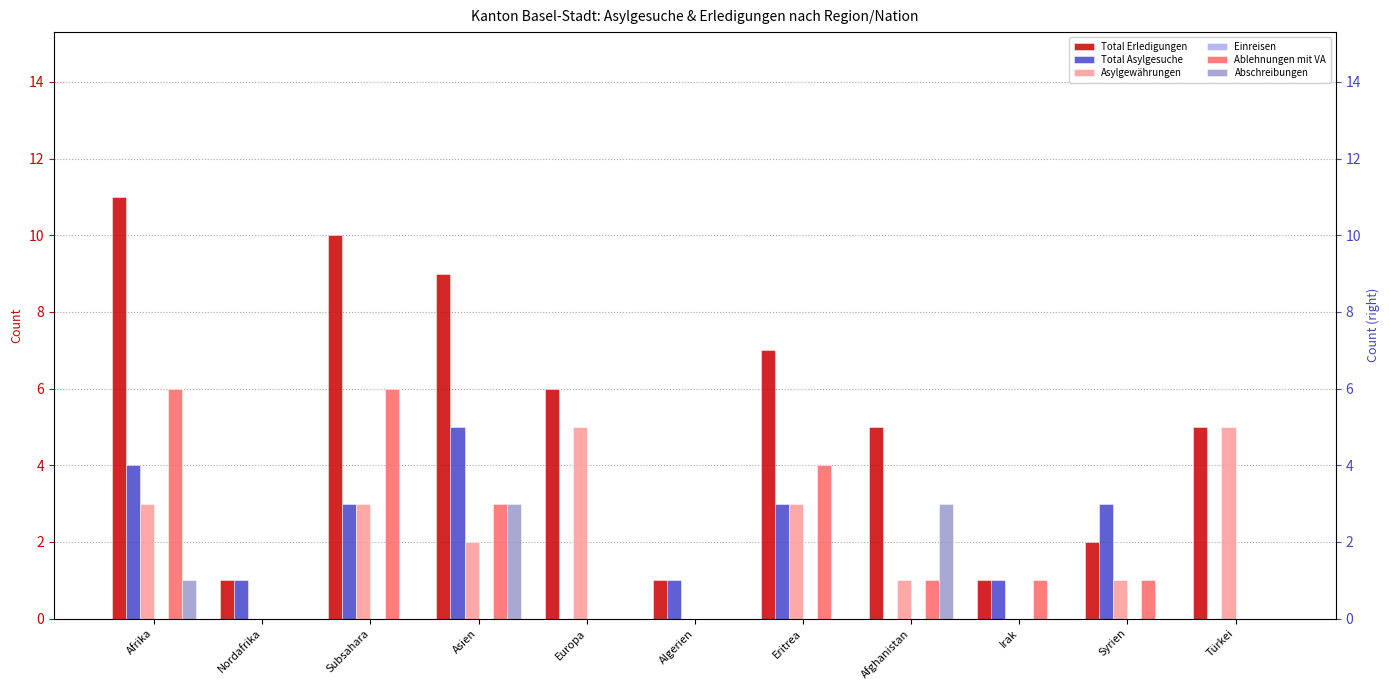

Is it true that Abschreibungen equals -2 at Syrien?

False